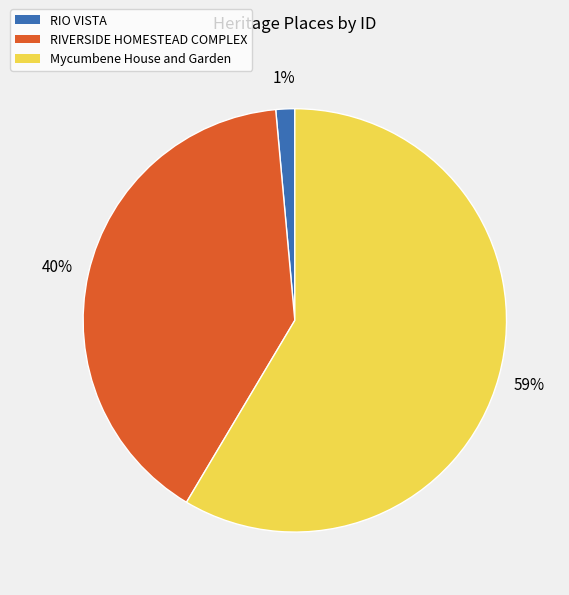

True or false: RIVERSIDE HOMESTEAD COMPLEX accounts for 40% of the total.

True